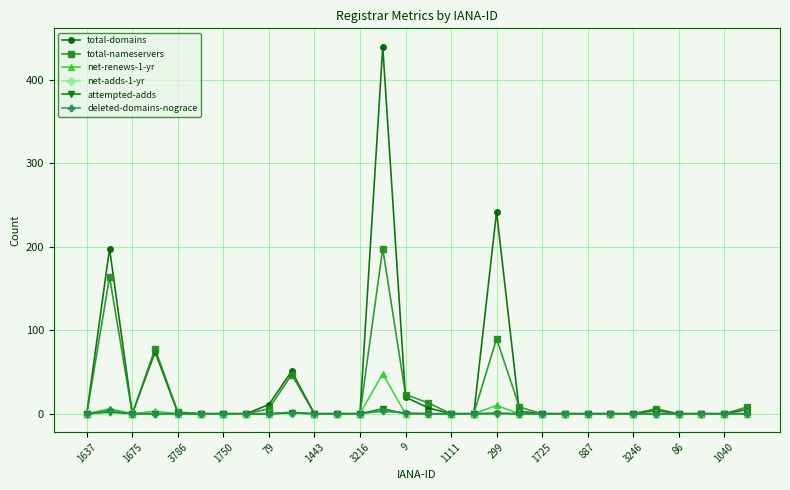

Does the chart display data point markers on the line(s)?

Yes